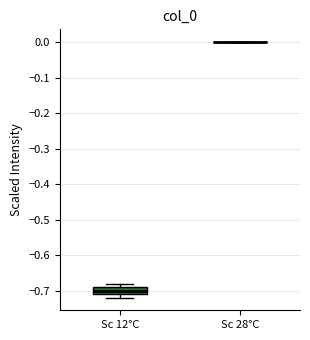

Reading left to right, transcribe this box plot: for each box, give where its median line is, the range the box spans, and where its two whiskers end, as read against the y-axis. The values are not printed on the chart, so give them approximately, as read against the axis.

Sc 12°C: median -0.70, box -0.71 to -0.69, whiskers -0.72 to -0.68
Sc 28°C: box collapsed to a line at 0.00, whiskers 0.00 to 0.00